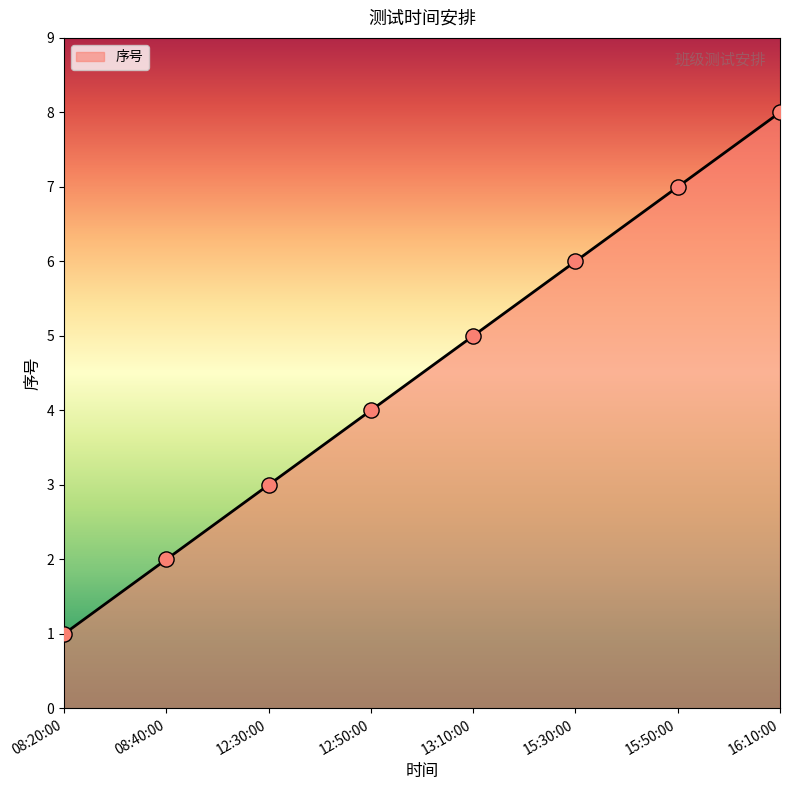

Which has a higher value, 12:30:00 or 08:20:00?

12:30:00